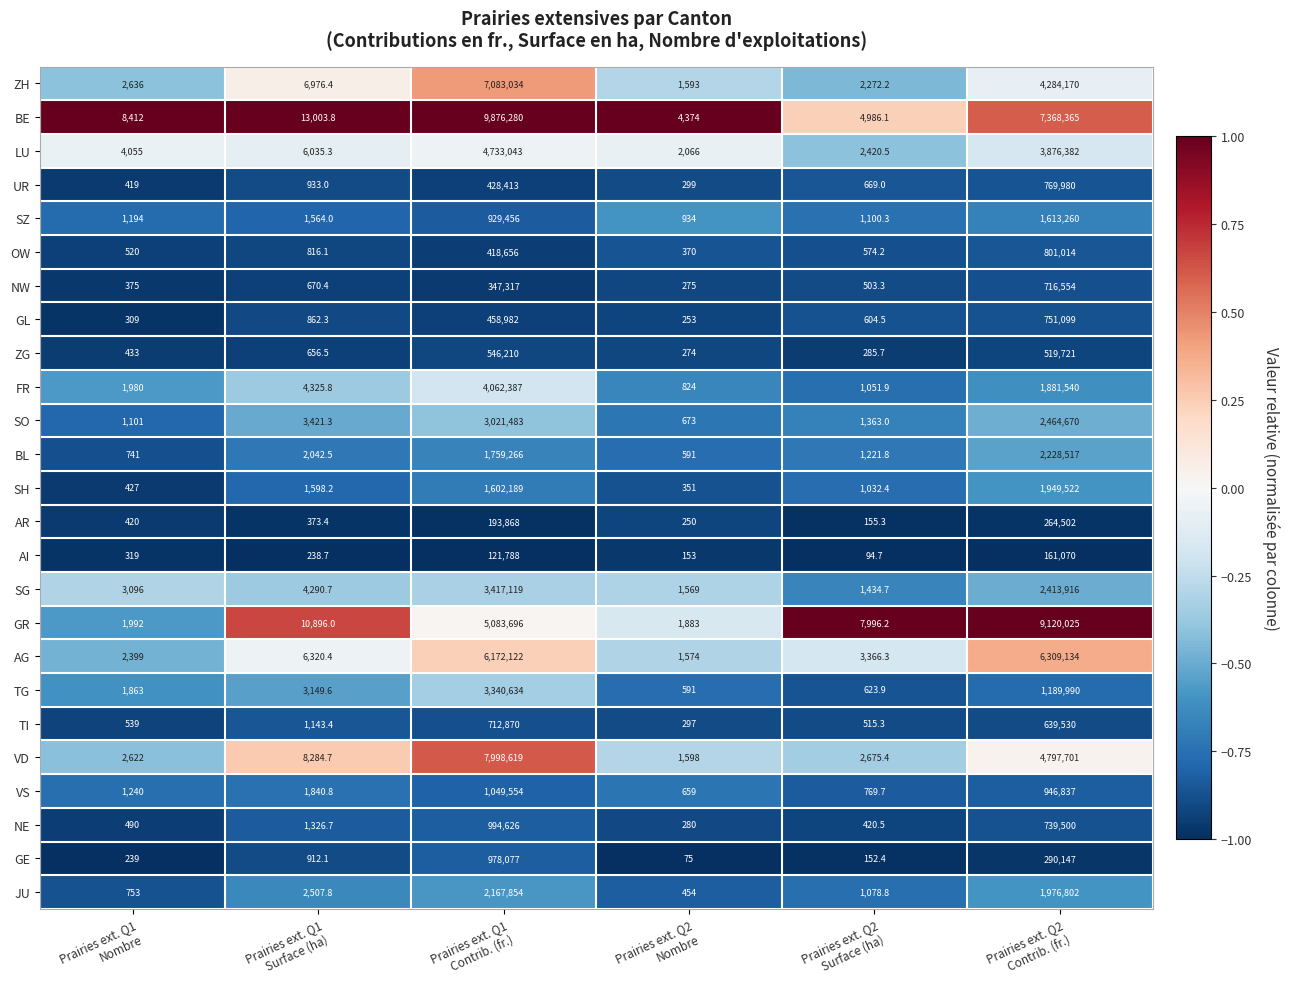

Which series has the largest total across all categories?

BE